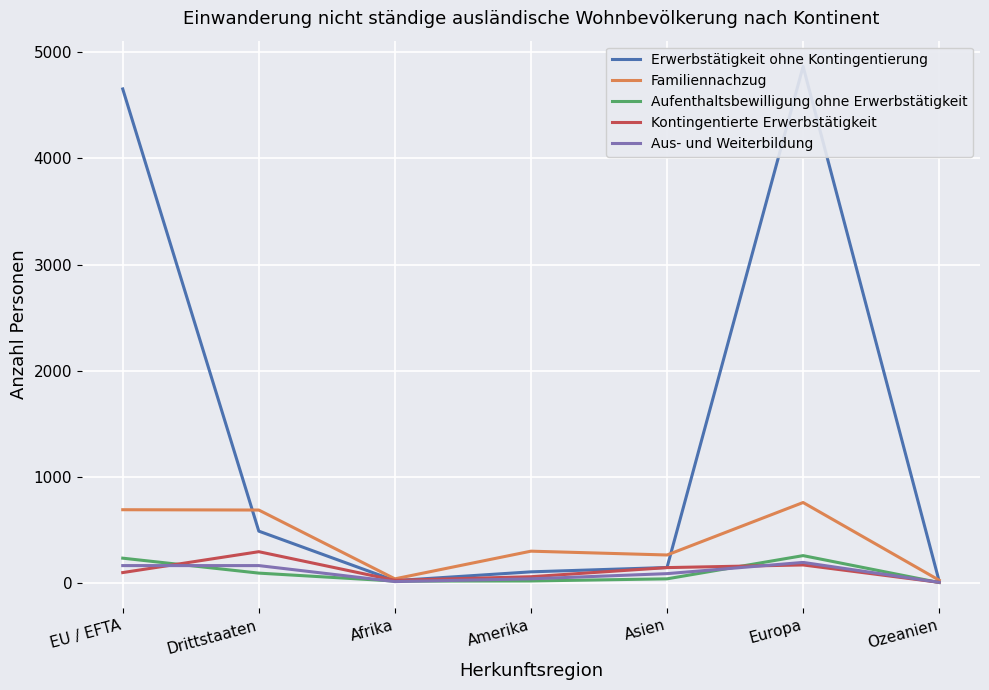

Is it true that Aus- und Weiterbildung equals 190 at Europa?

True